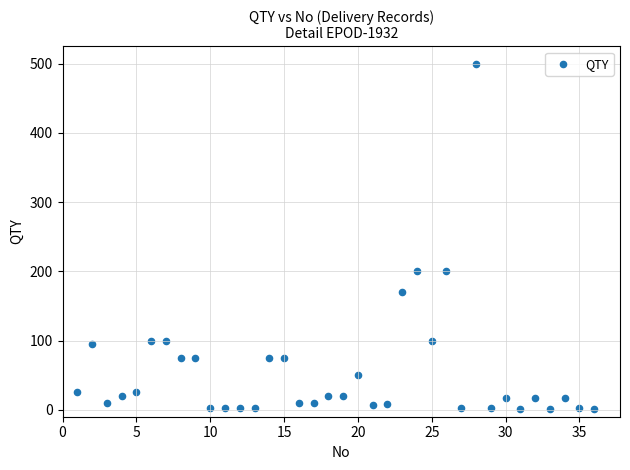

What is the range of X values (max minus min)?

35